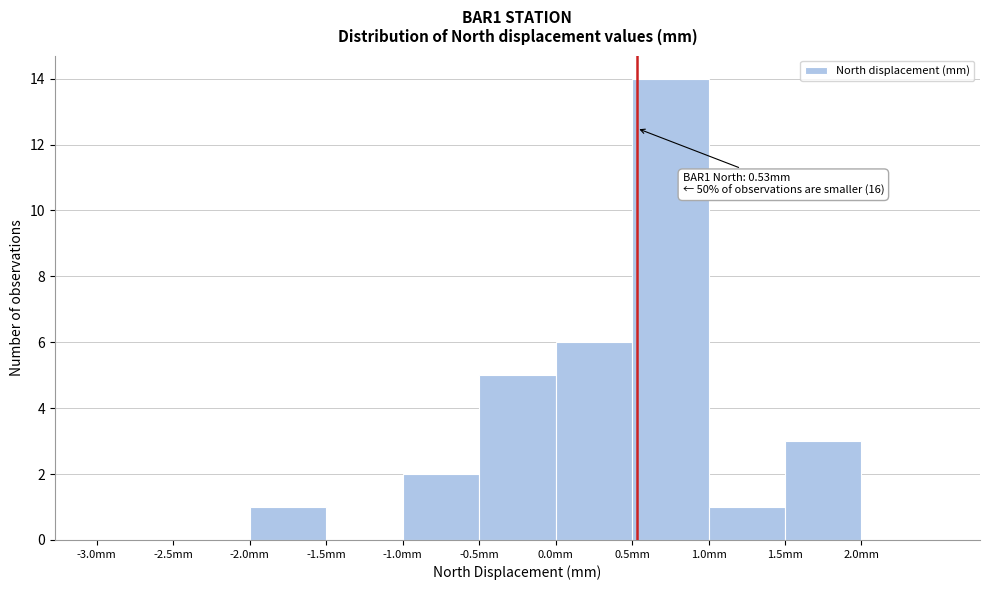

Over which range of the x-axis is the bar tallest?

0.5 to 1.0